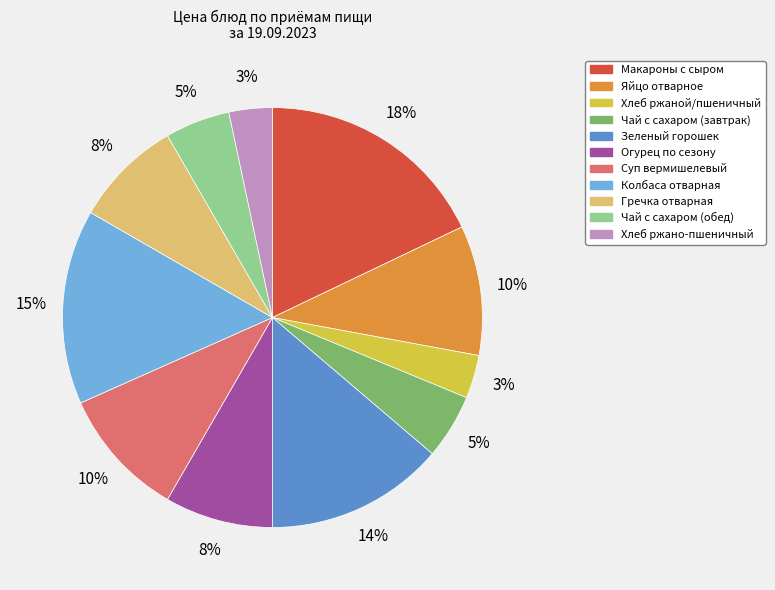

To the nearest percent, what percentage of the pie is Макароны с сыром?

18%